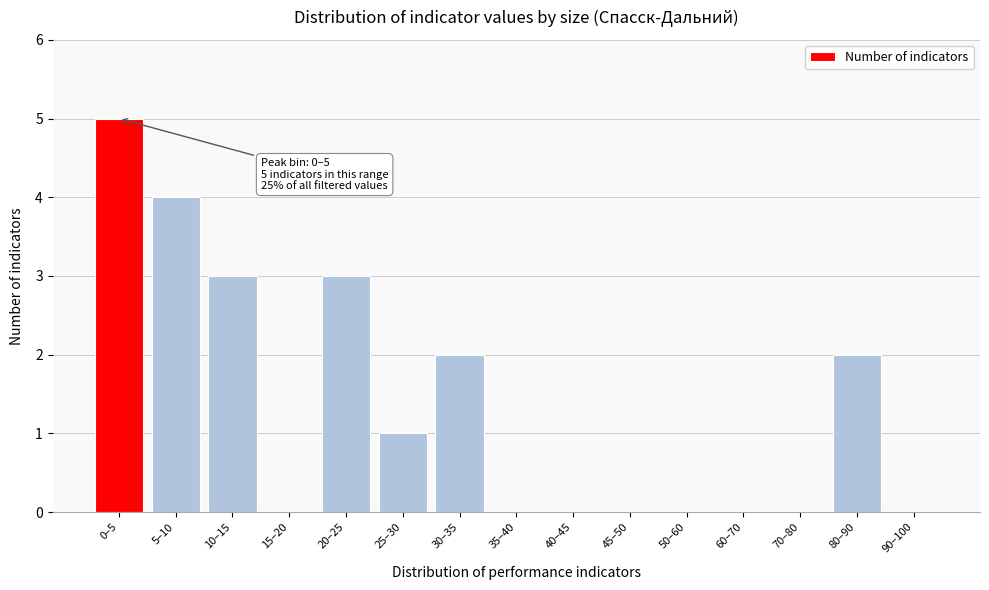

Reading left to right, extract all data points from this chart.

0–5=5	5–10=4	10–15=3	15–20=0	20–25=3	25–30=1	30–35=2	35–40=0	40–45=0	45–50=0	50–60=0	60–70=0	70–80=0	80–90=2	90–100=0